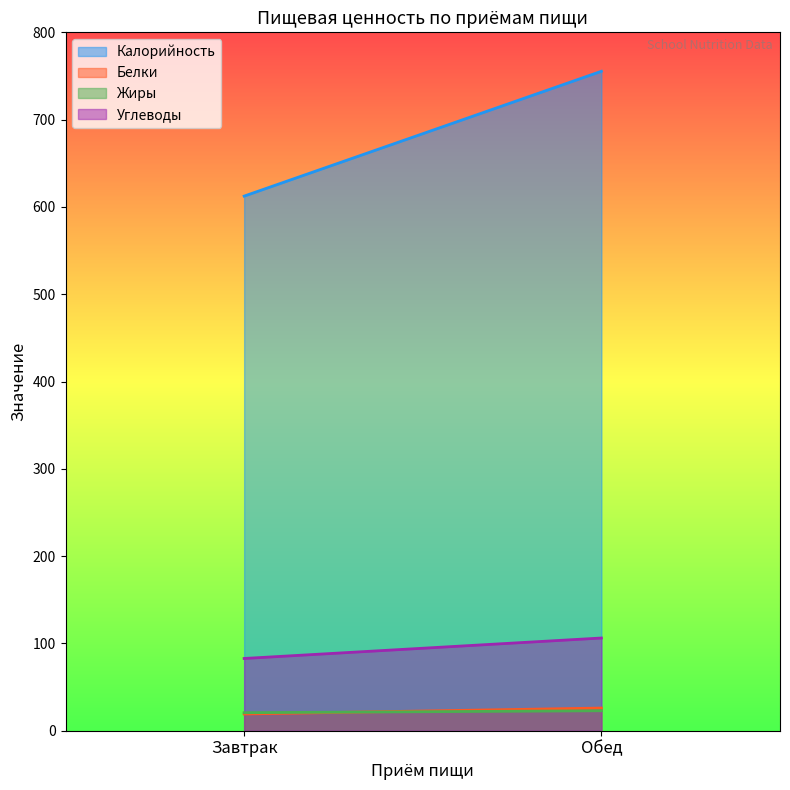

Rank the series by their maximum value, from highest to lowest.

Калорийность, Углеводы, Белки, Жиры